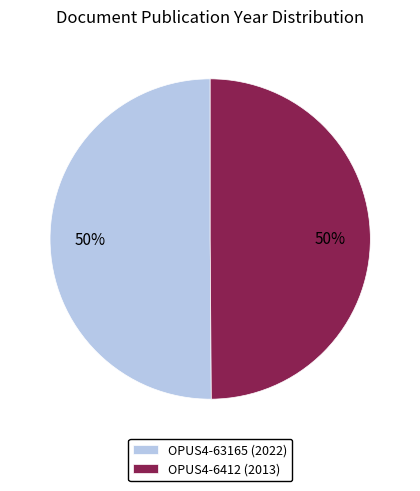

To the nearest percent, what is the combined percentage of OPUS4-63165 and OPUS4-6412?

100%